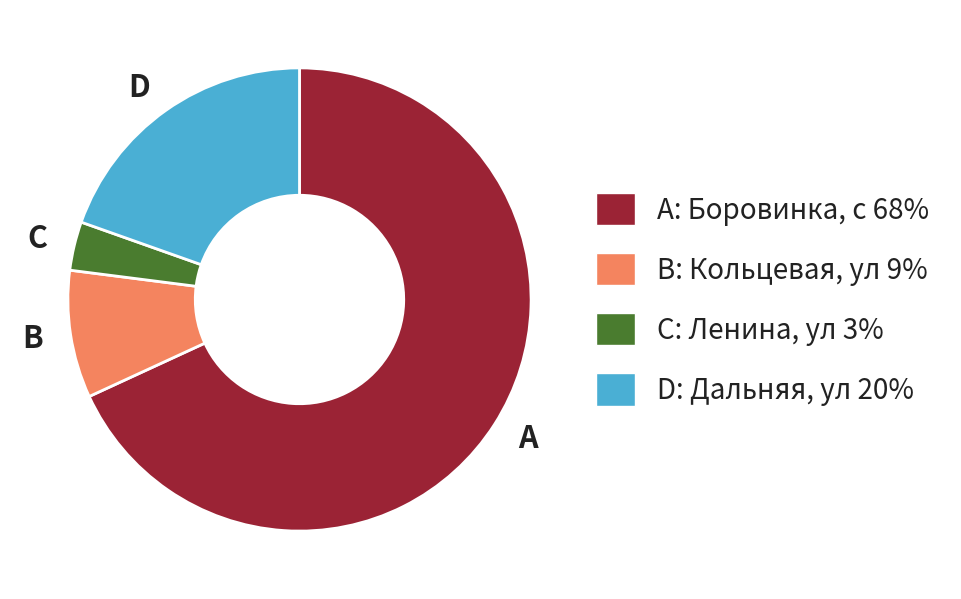

Which slice represents more than half of the pie?

A: Боровинка, с 68%